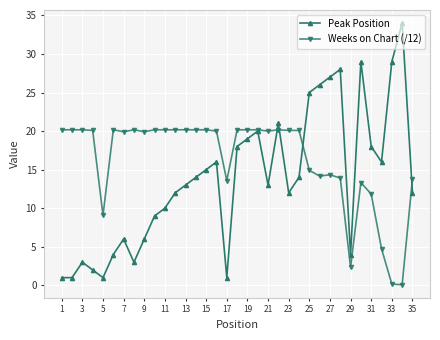

What is the smallest value displayed?

0.1